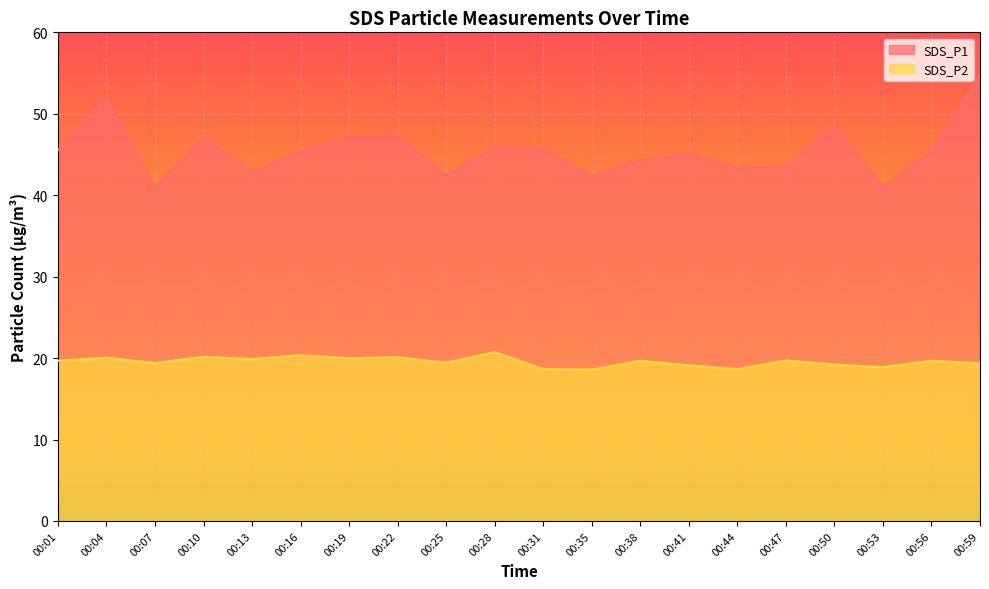

True or false: SDS_P2 has more than 2 points higher than both neighbors.

True